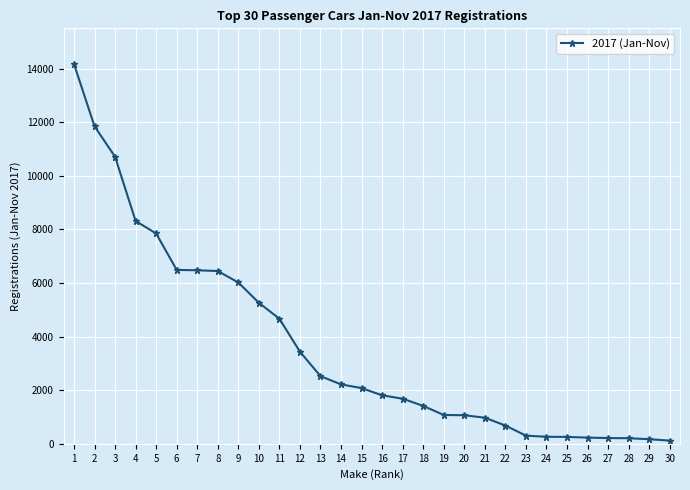

Count the number of data series in this chart.

1